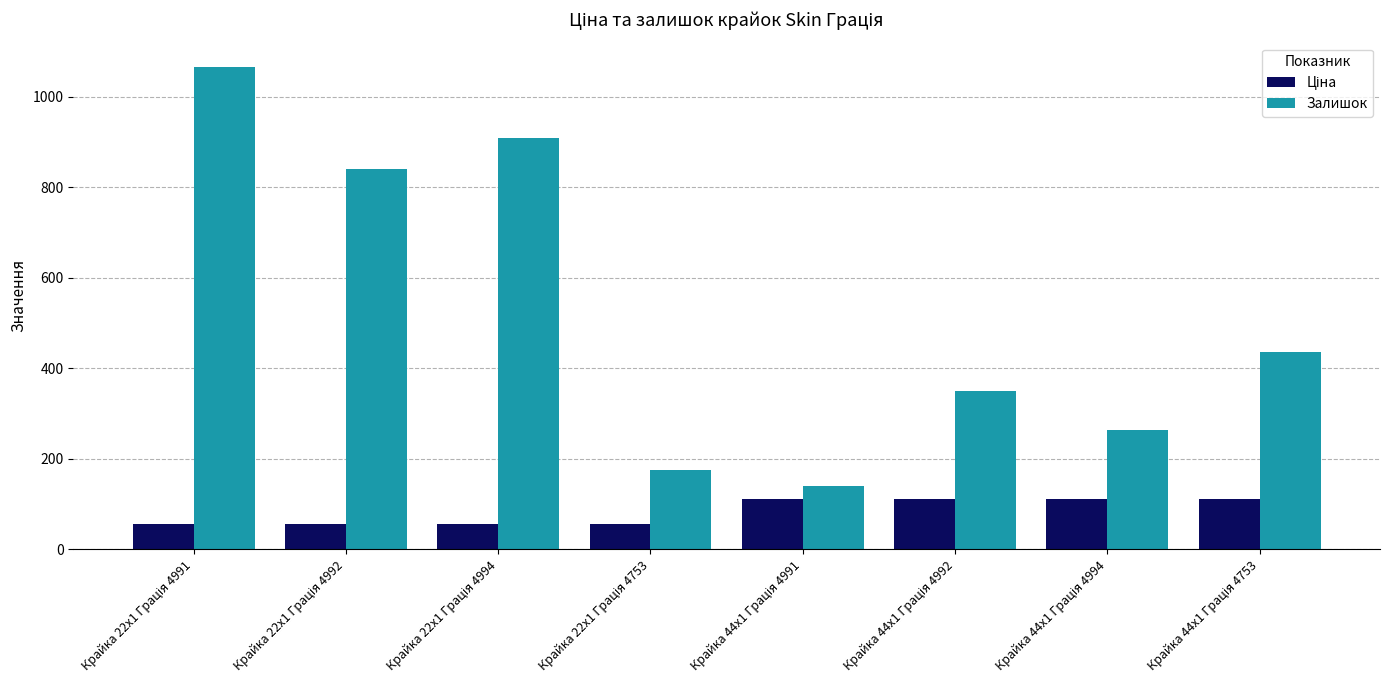

What is the greatest value displayed?

1067.0